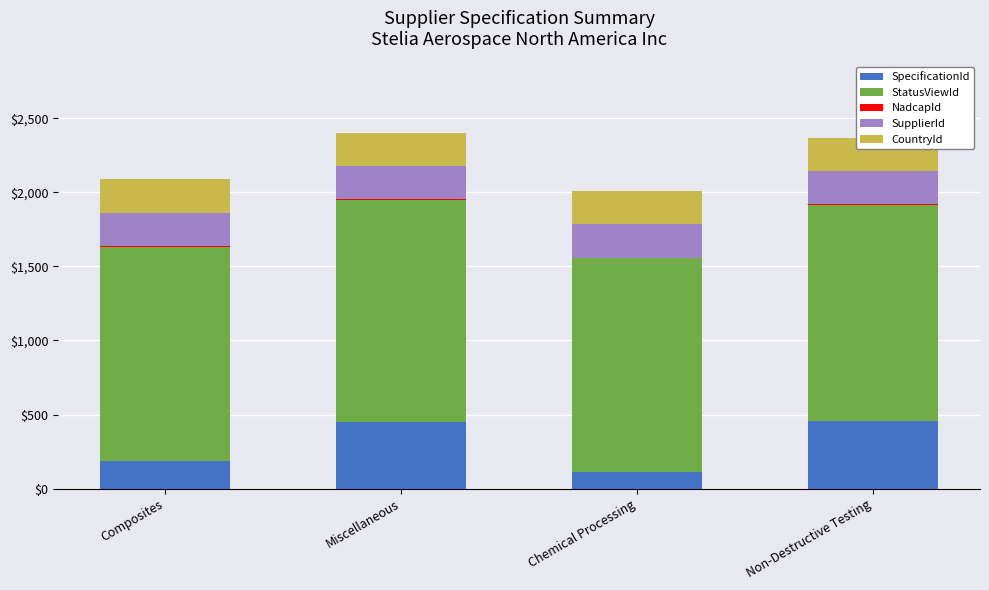

Where does the StatusViewId series first go above 1456?

Miscellaneous